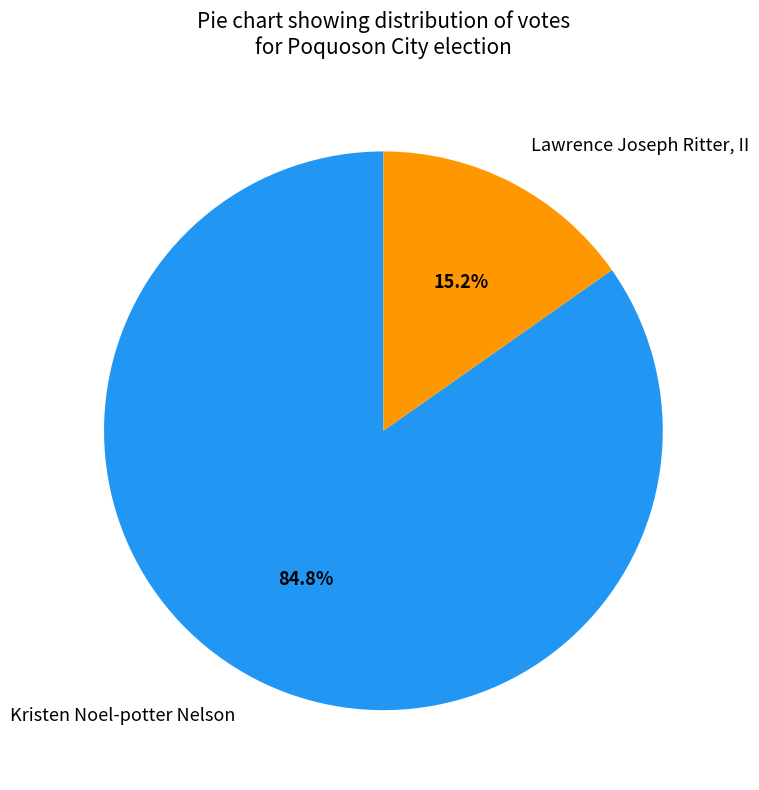

Which category has the smallest portion of the pie?

Lawrence Joseph Ritter, II